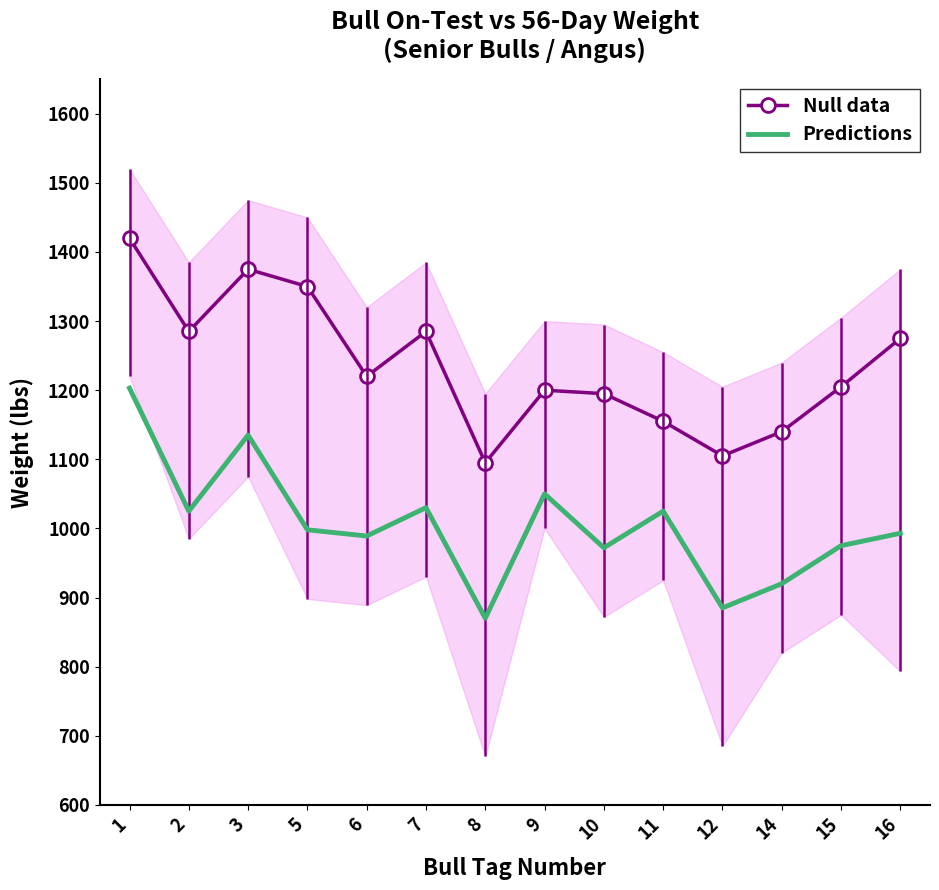

What is the difference between the highest and lowest values at 15?

230